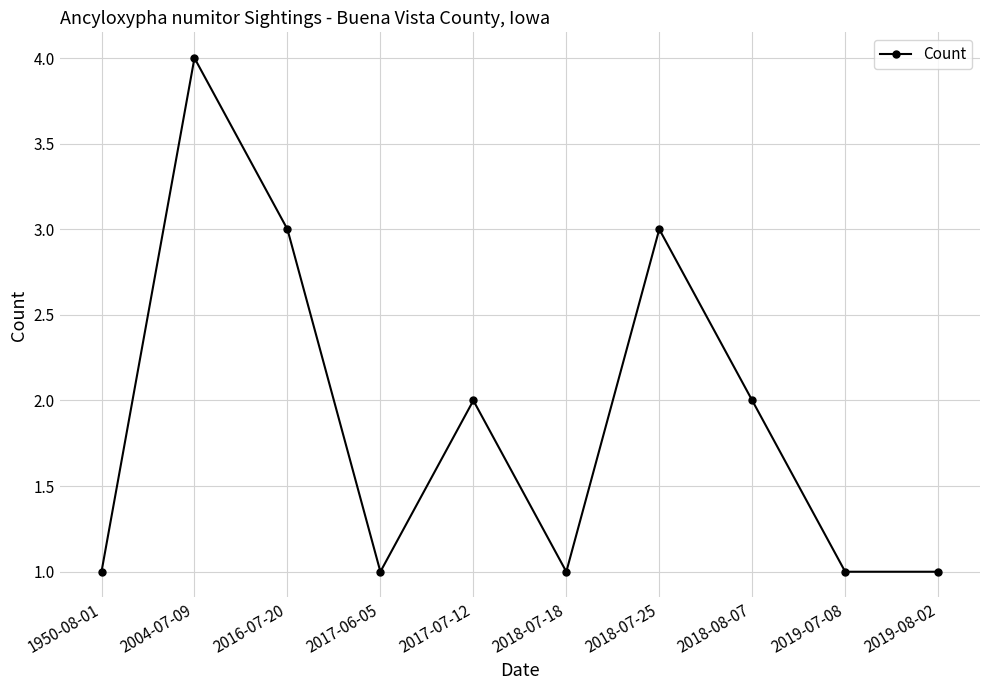

Count the values in the range 1 to 3.

9